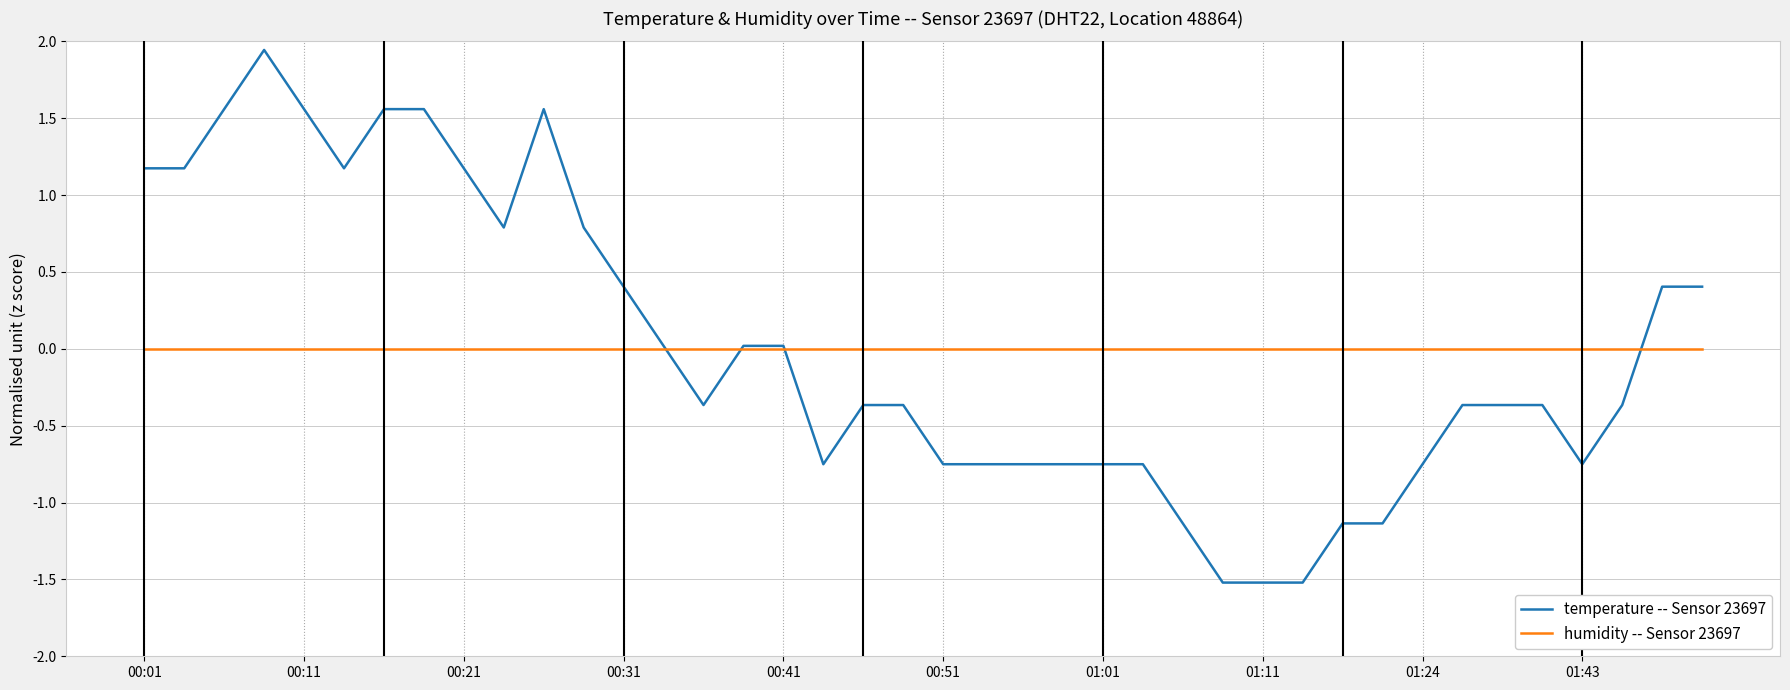

List the series in order of their peak value, lowest first.

humidity -- Sensor 23697, temperature -- Sensor 23697